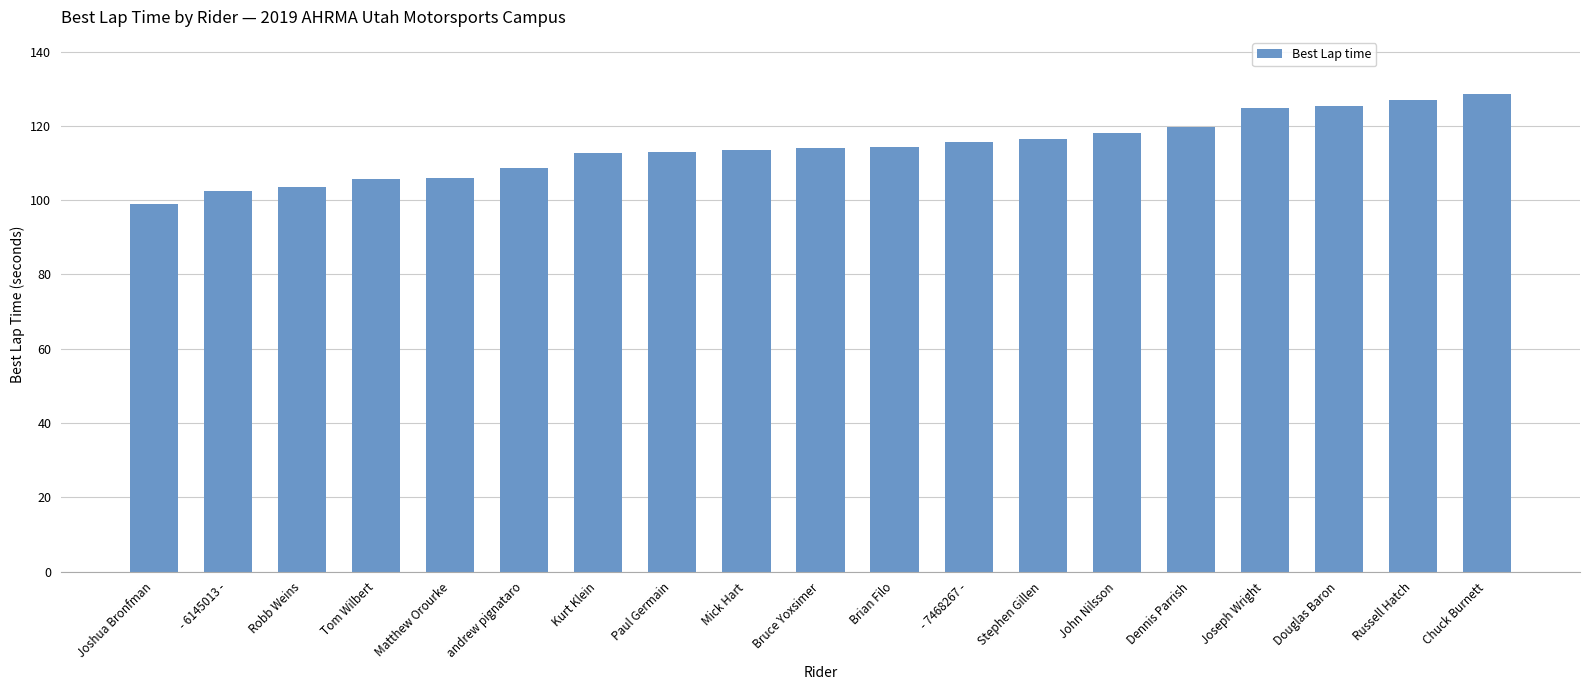

How many categories are shown in the chart?

19